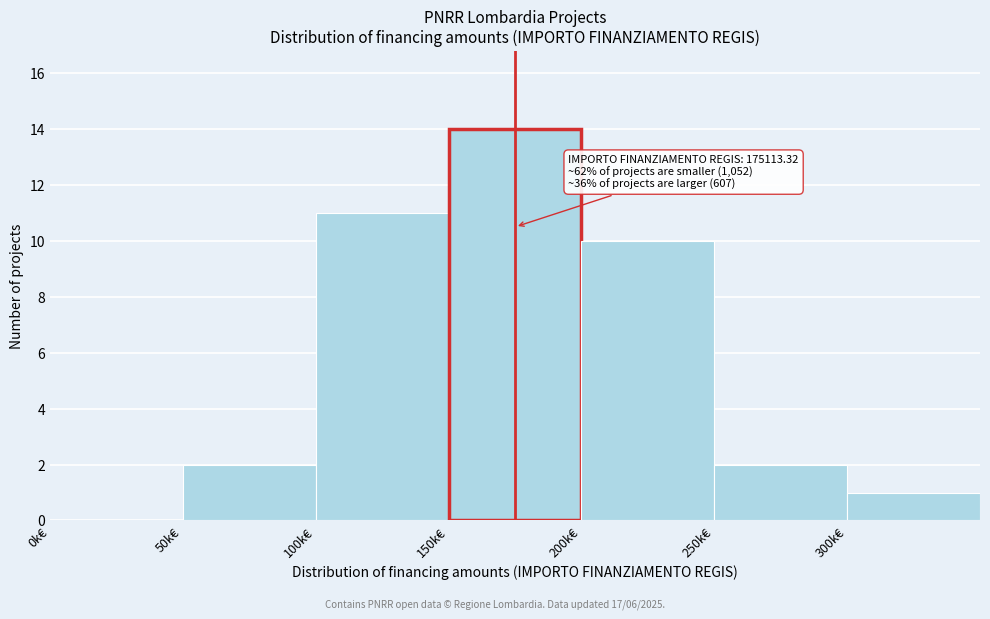

Reading left to right, extract all data points from this chart.

0k€=0	50k€=2	100k€=11	150k€=14	200k€=10	250k€=2	300k€=1